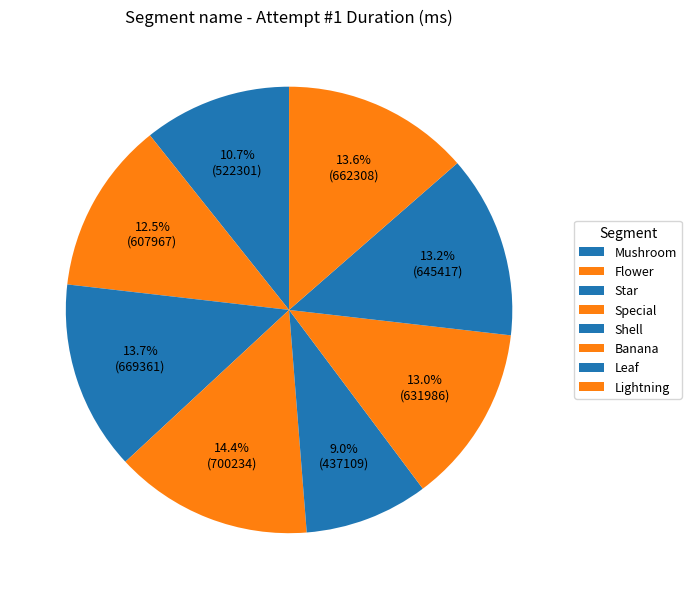

Which category has the smallest portion of the pie?

Shell